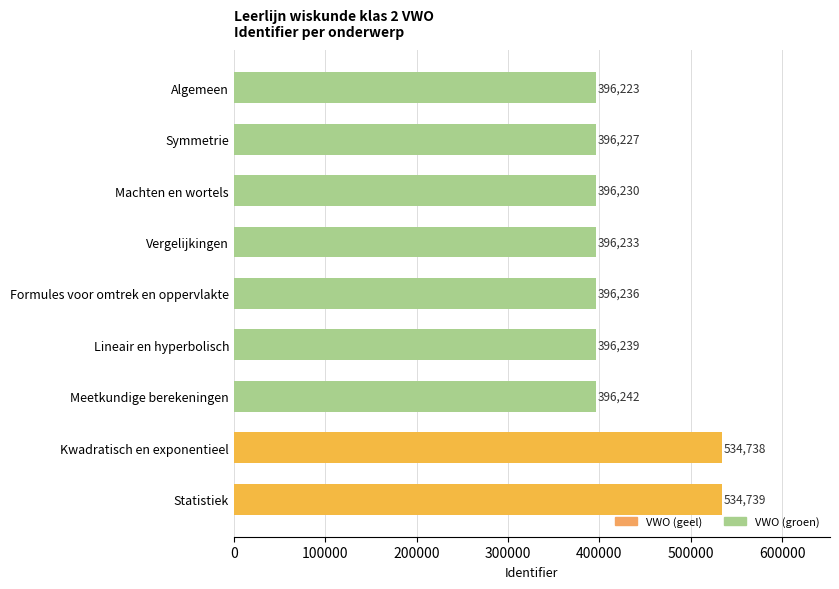

At which label is the value closest to 465481?

Meetkundige berekeningen